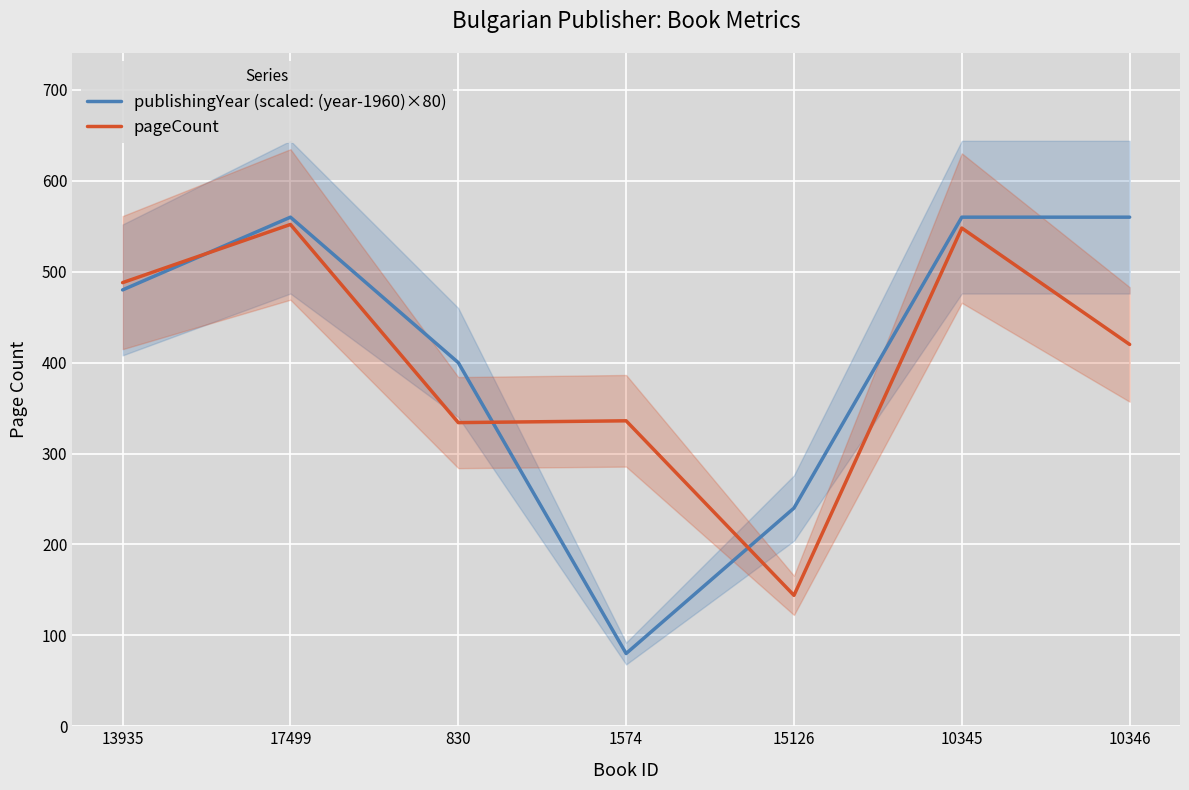

Between 10346 and 15126, which is larger?

10346